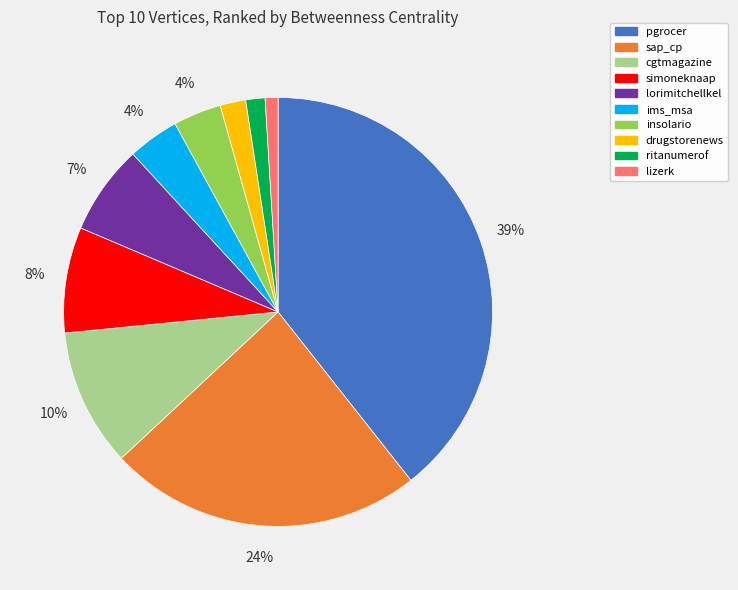

To the nearest percent, what percentage of the pie is ims_msa?

4%